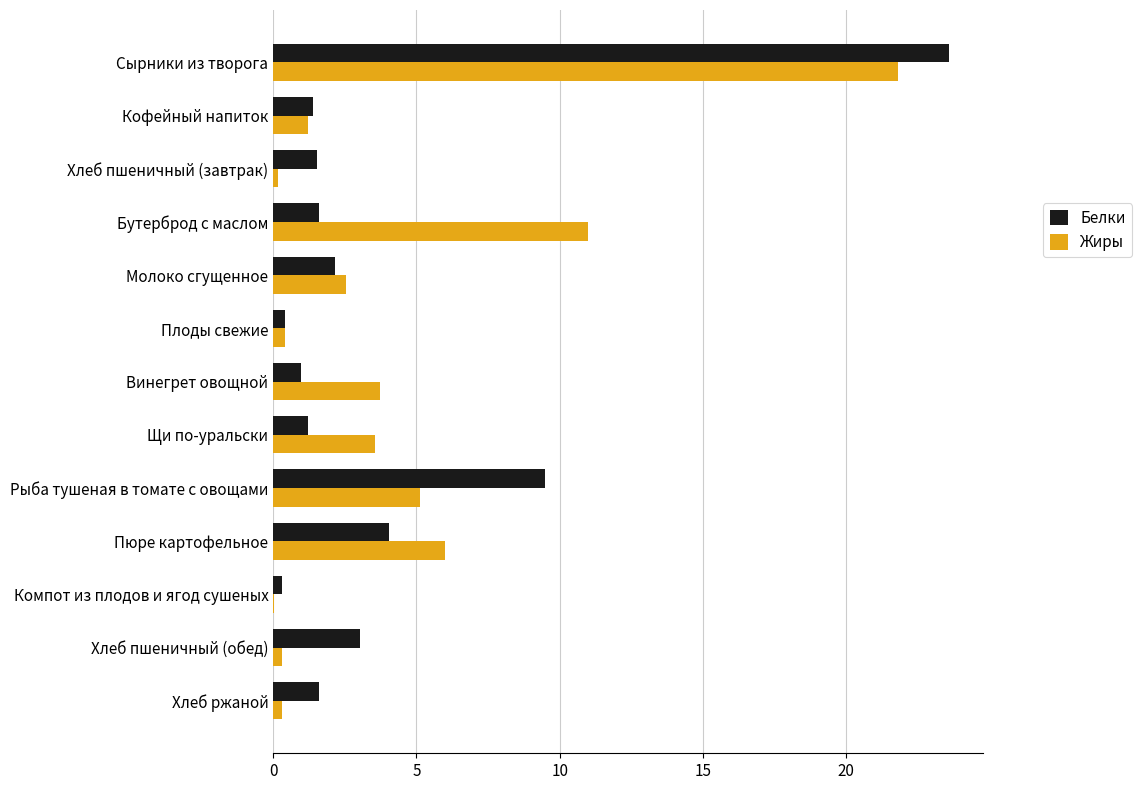

What is the maximum value shown in the chart?

23.6